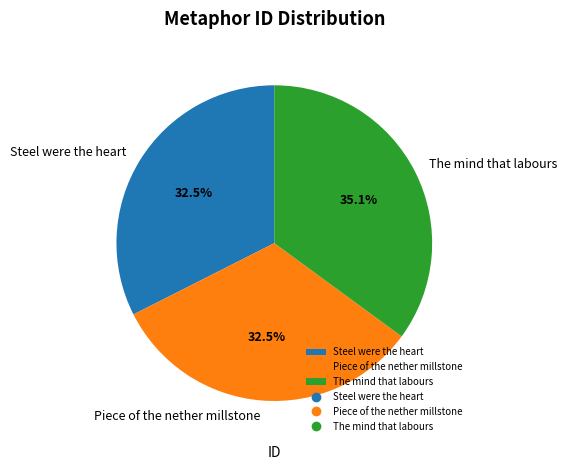

To the nearest percent, what is the average slice percentage?

33%